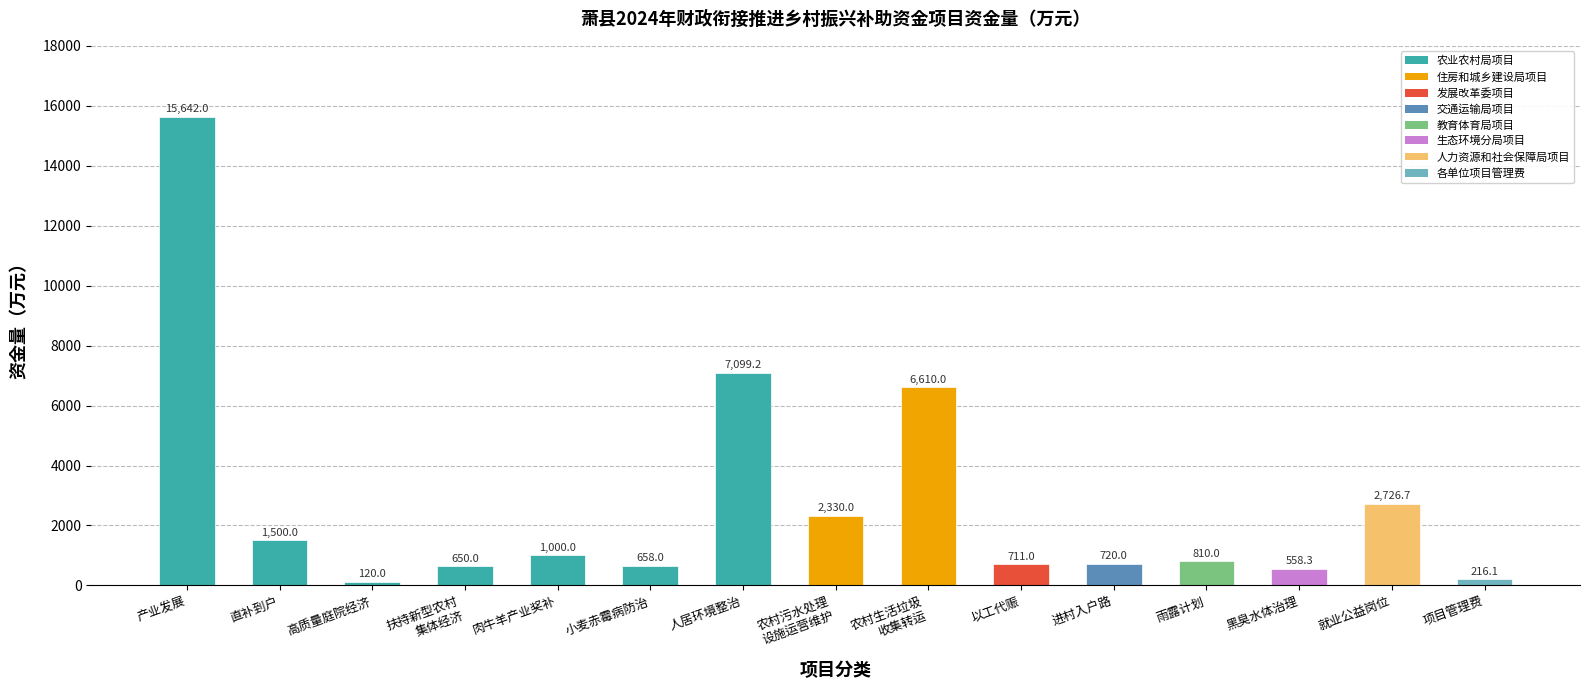

What is the sum of the values at 人居环境整治 and 农村污水处理
设施运营维护?

9429.2